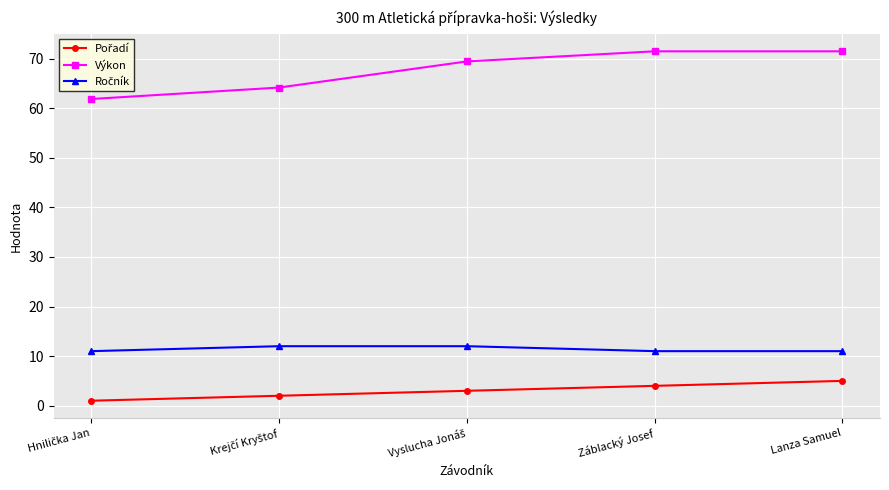

Which series has the largest total across all categories?

Výkon